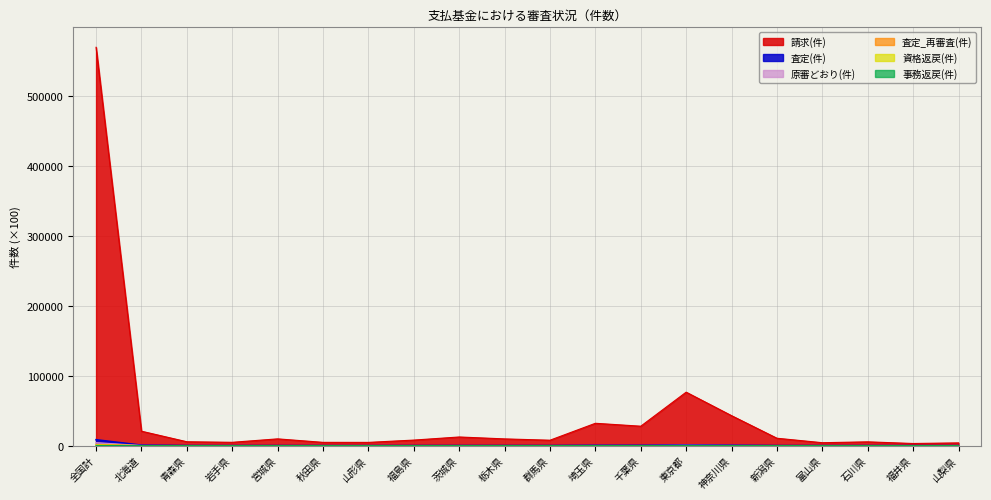

How many categories are shown in the chart?

20